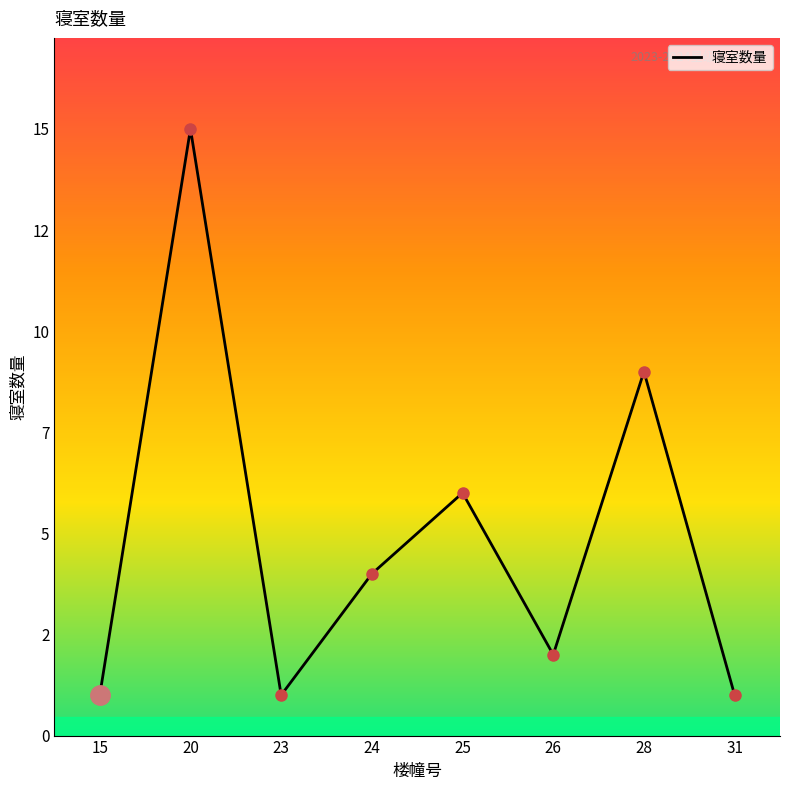

Does the chart have visible grid lines?

No